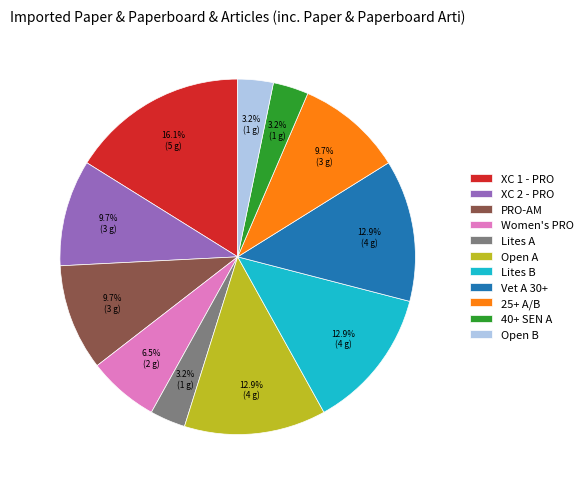

What portion of the pie excludes Lites A?

96.8%